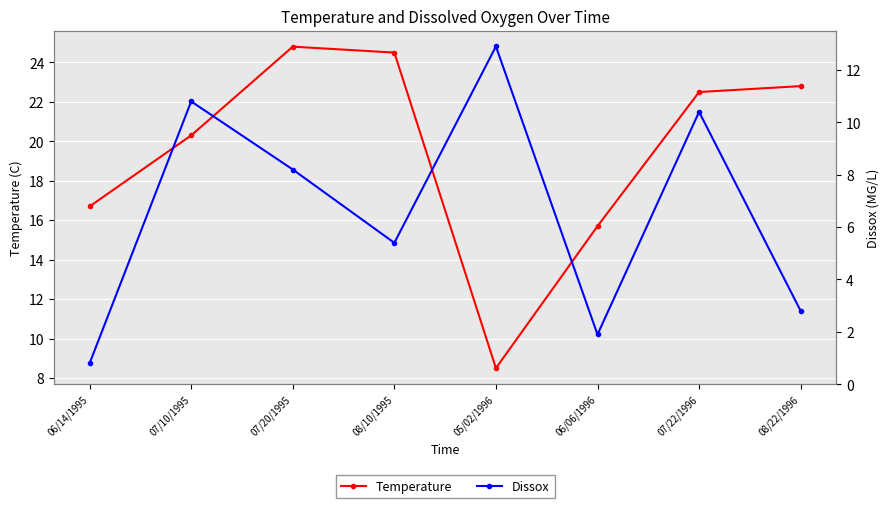

Is it true that Dissox equals 4.2 at 07/10/1995?

False